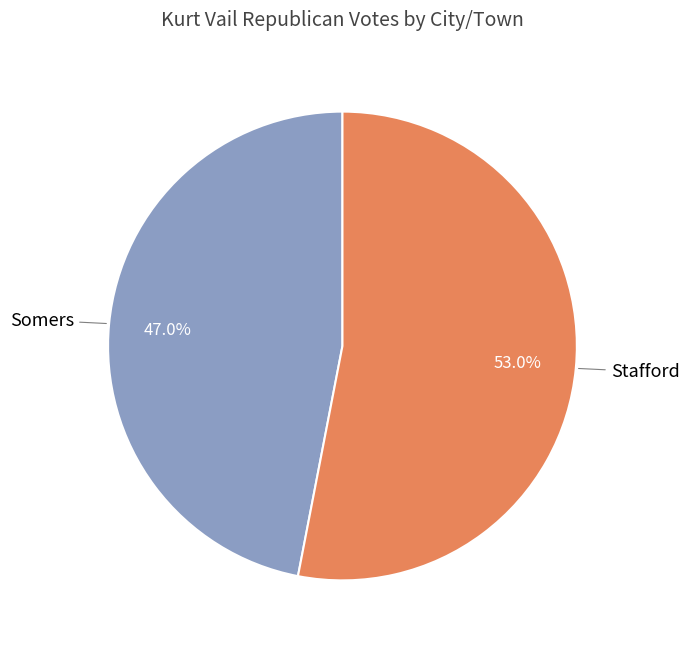

Is there any slice that represents more than half of the pie?

Yes